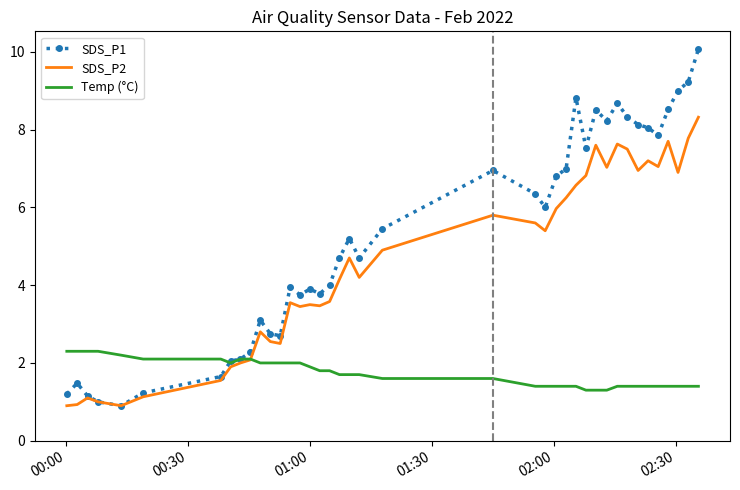

What are all the series names shown in the legend?

SDS_P1, SDS_P2, Temp (°C)